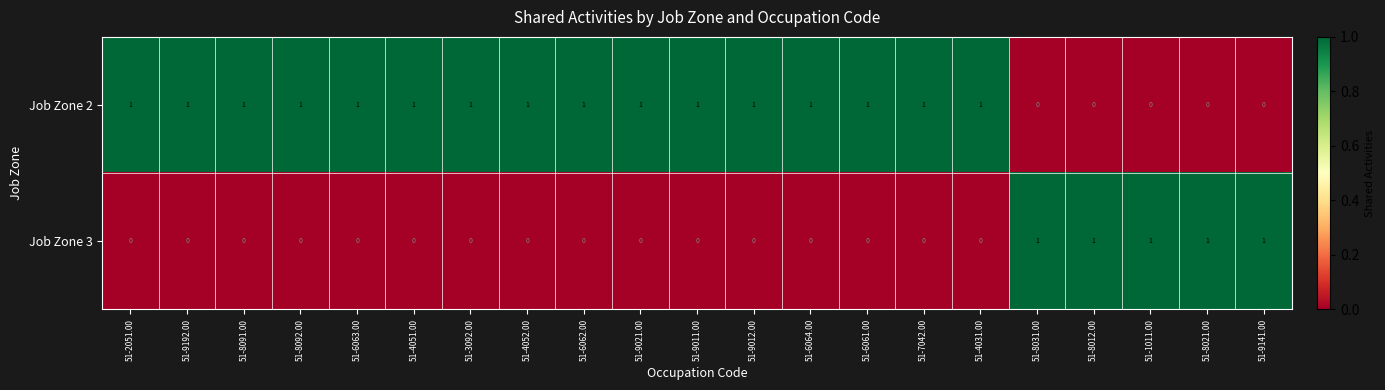

Is the value of Job Zone 3 at 51-8091.00 greater than the value of Job Zone 2 at 51-6063.00?

No